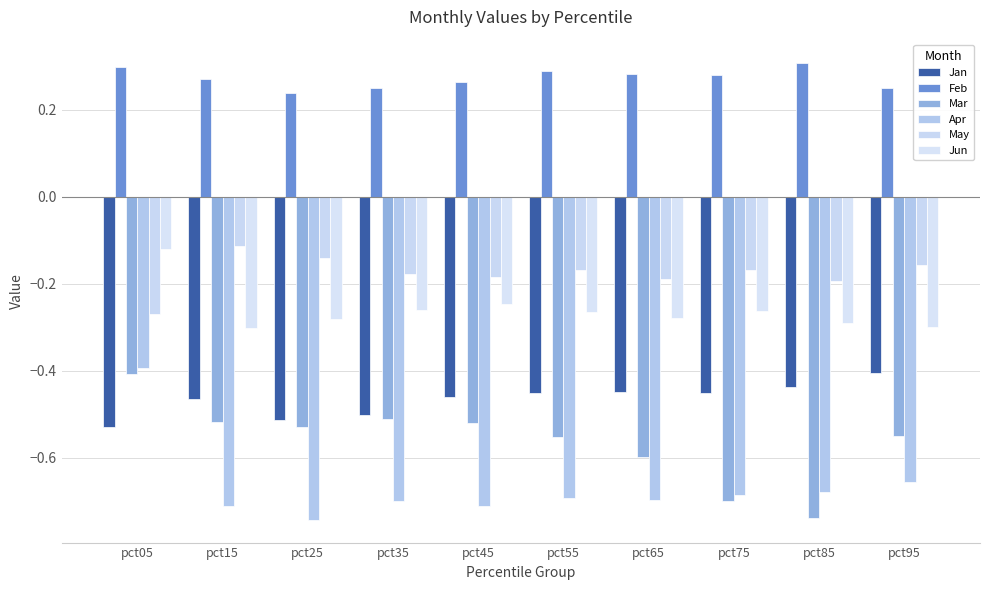

What is the value of the Mar bar at the 3rd from the left?

-0.5